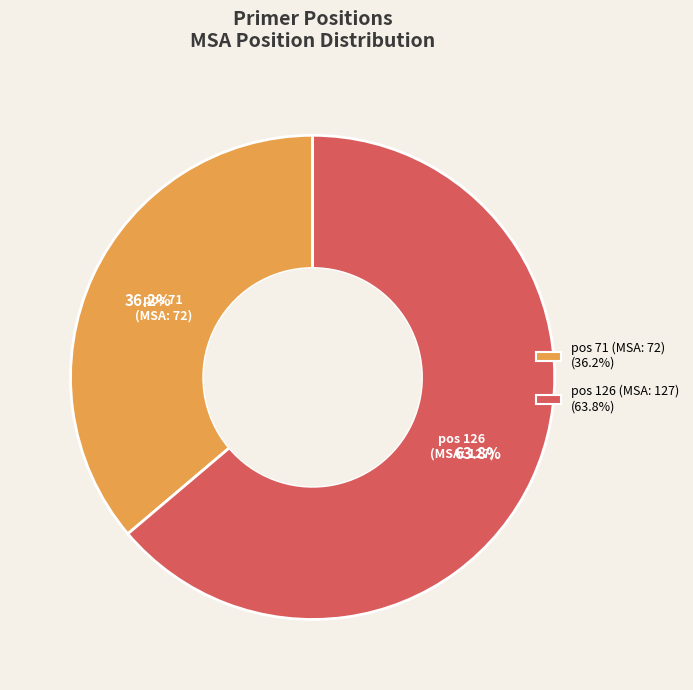

Which category accounts for the majority?

pos 126 (MSA: 127) (63.8%)